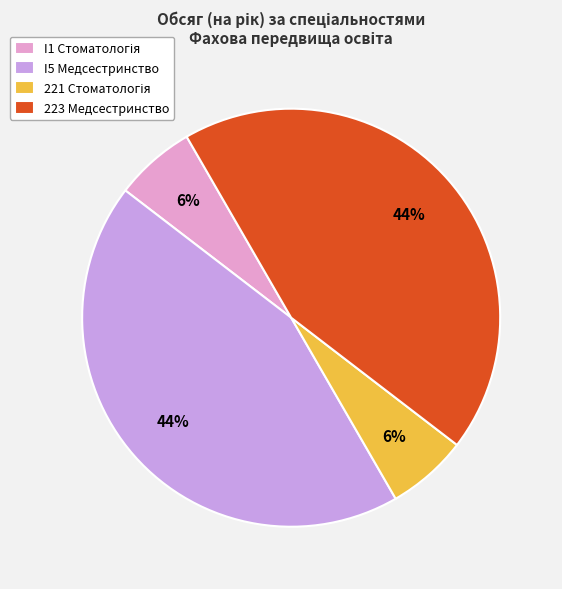

What percentage is the 223 Медсестринство slice, to the nearest percent?

44%